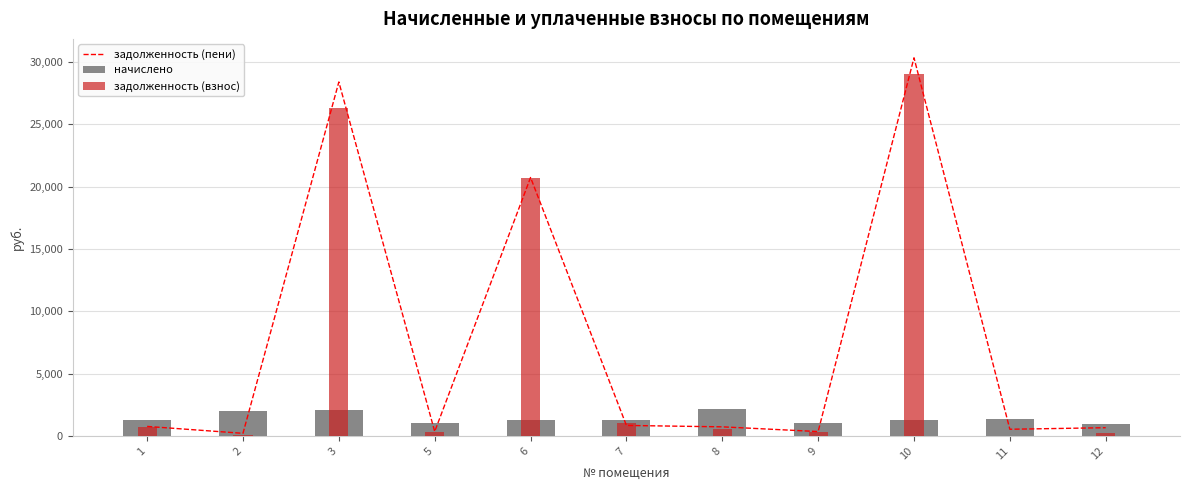

What is the value of the начислено bar at the 2nd from the left?

2011.2